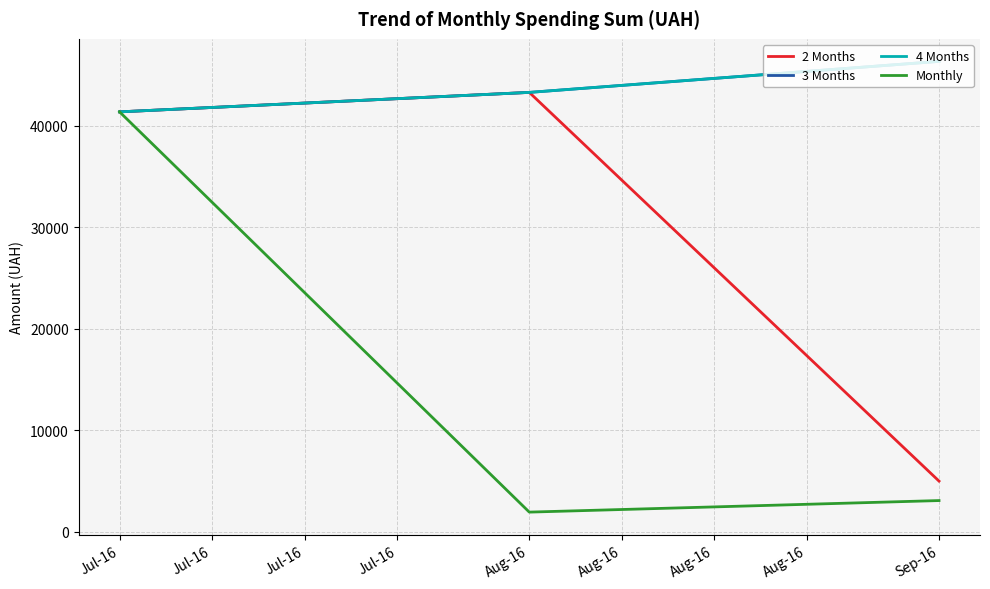

Does the chart display data point markers on the line(s)?

No